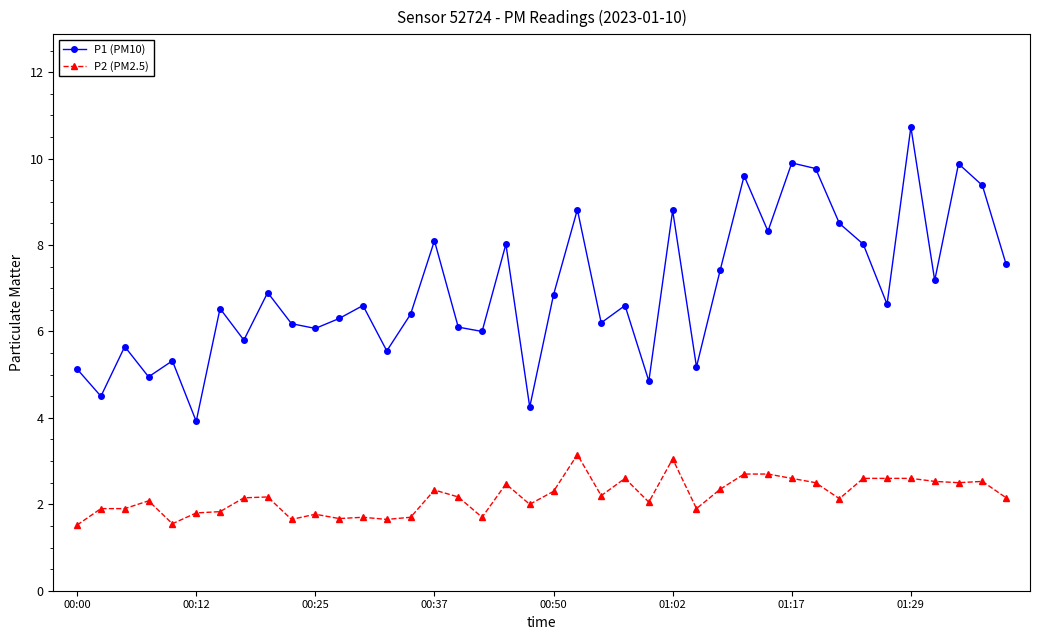

What is the maximum value shown in the chart?

10.7